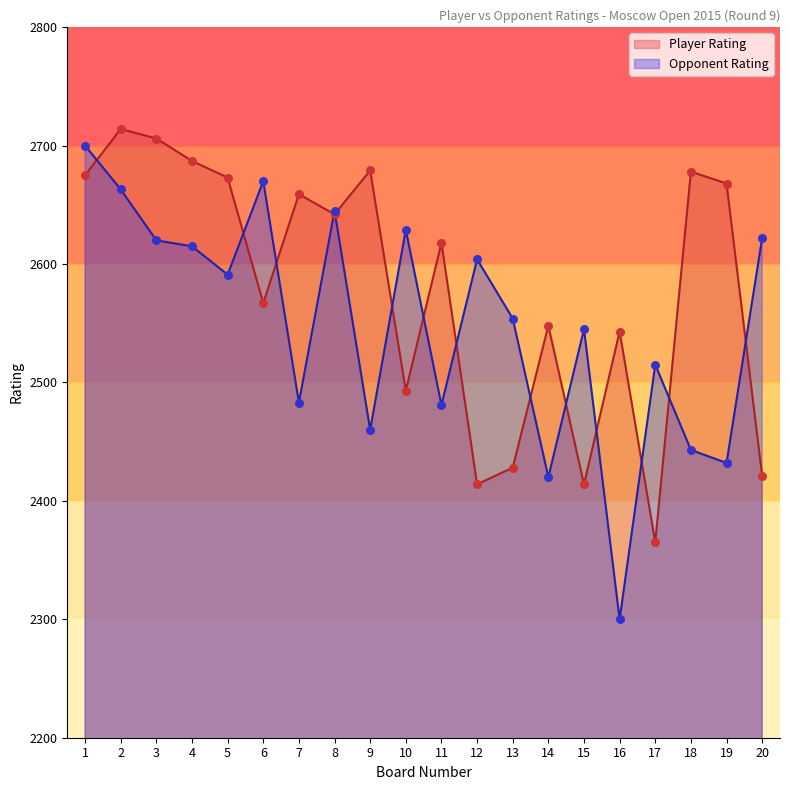

What are all the series names shown in the legend?

Player Rating, Opponent Rating